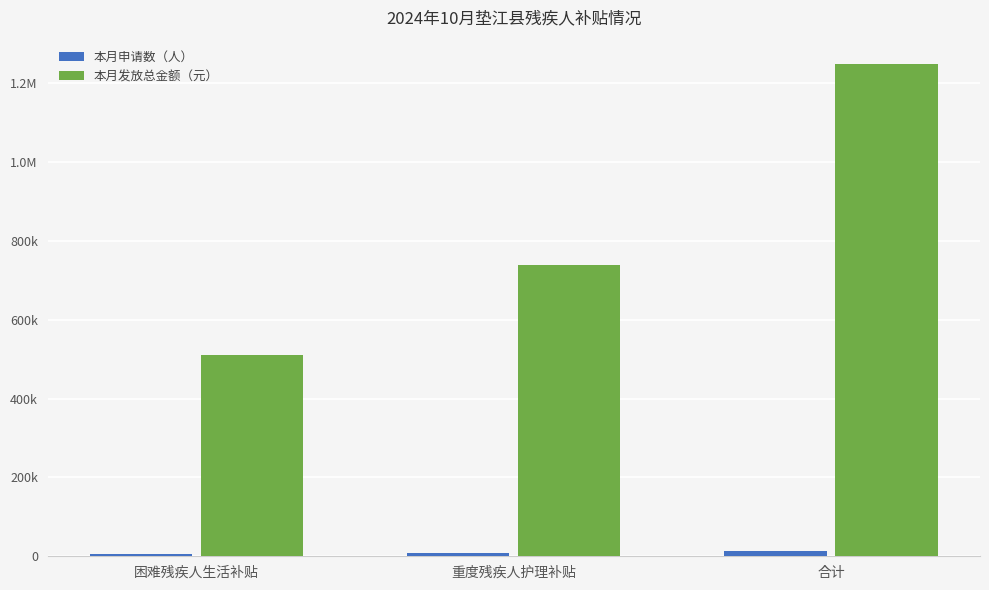

Does the chart contain stacked bars?

No